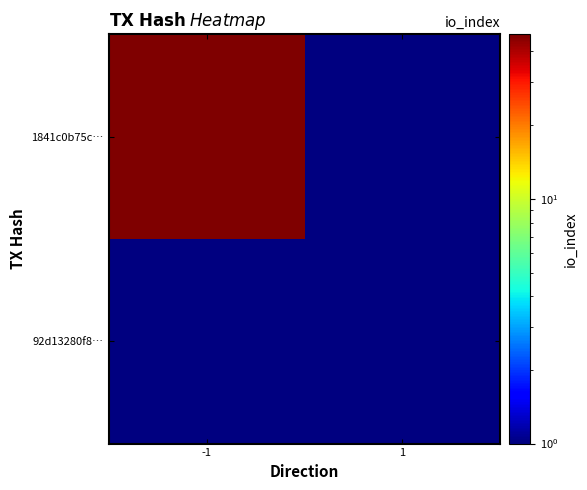

At how many categories does at least one series exceed 7?

1